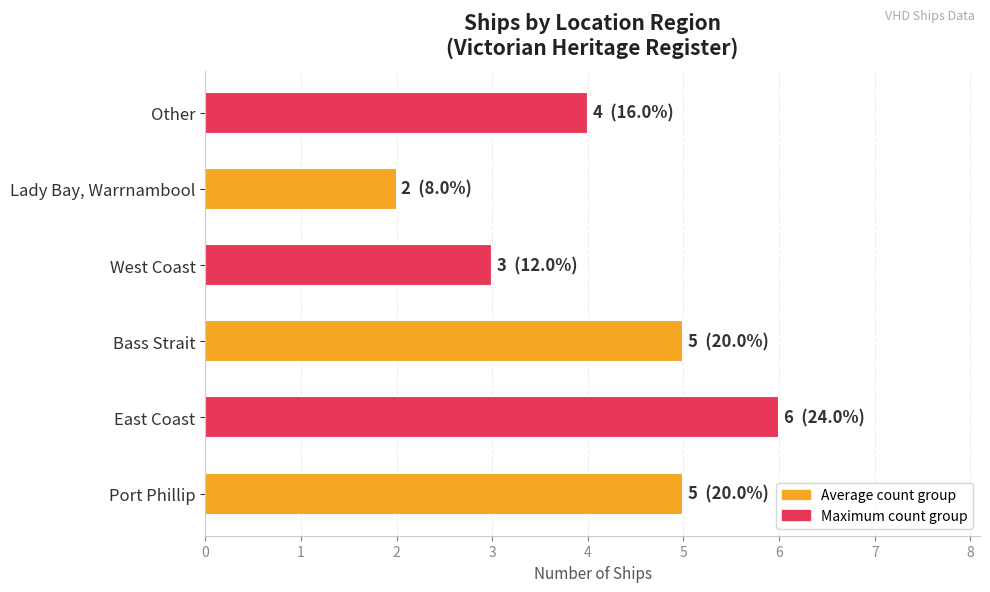

Reading top to bottom, what are all the values shown in this chart?

Other=4	Lady Bay, Warrnambool=2	West Coast=3	Bass Strait=5	East Coast=6	Port Phillip=5